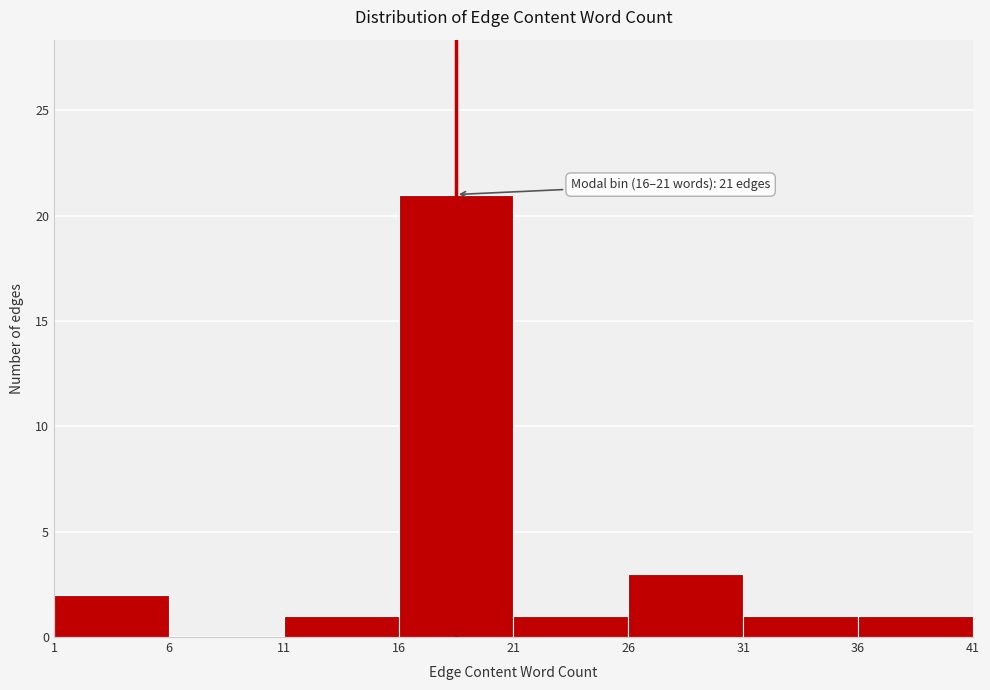

Over which range of the x-axis is the bar tallest?

16 to 21